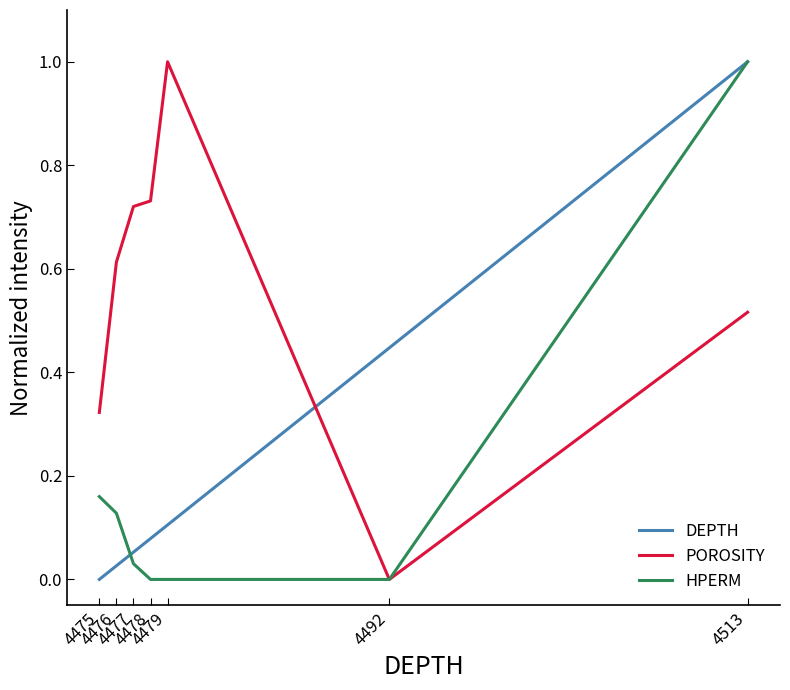

True or false: DEPTH and HPERM intersect in this chart.

True